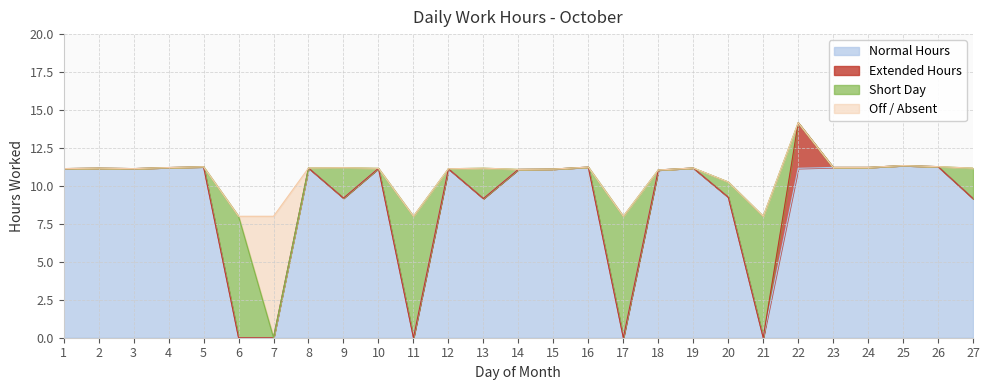

Where is the first local maximum for Short Day?

6